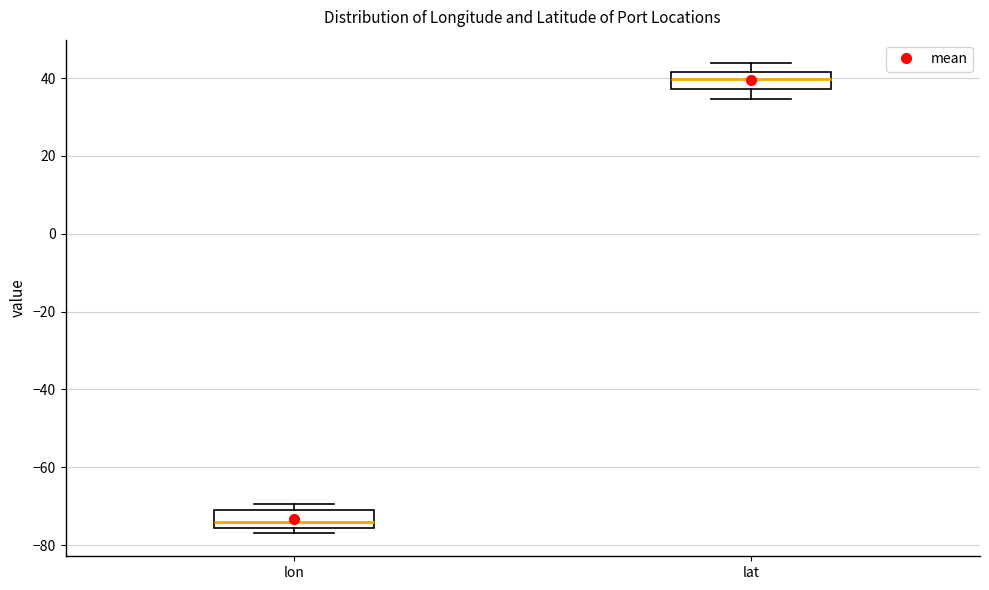

Which box's median line is the lowest?

lon